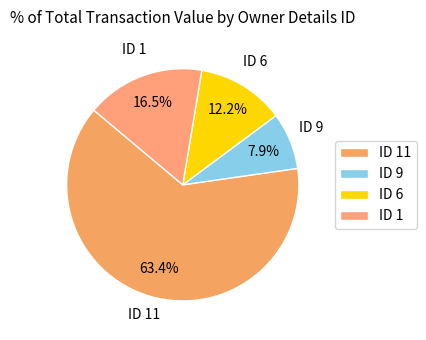

Which category accounts for the majority?

ID 11